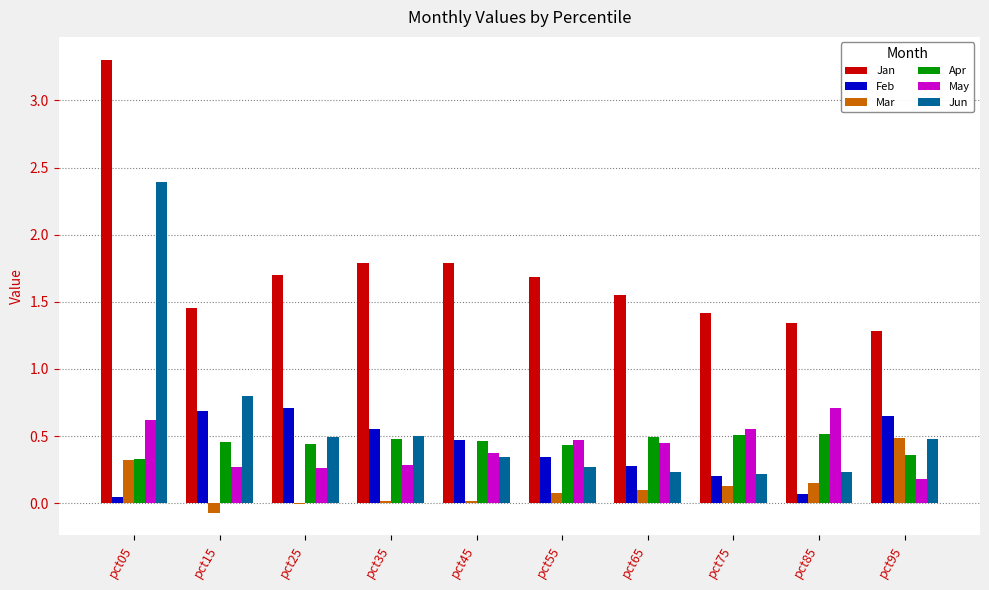

Is the value of Feb at pct35 greater than the value of Apr at pct25?

Yes